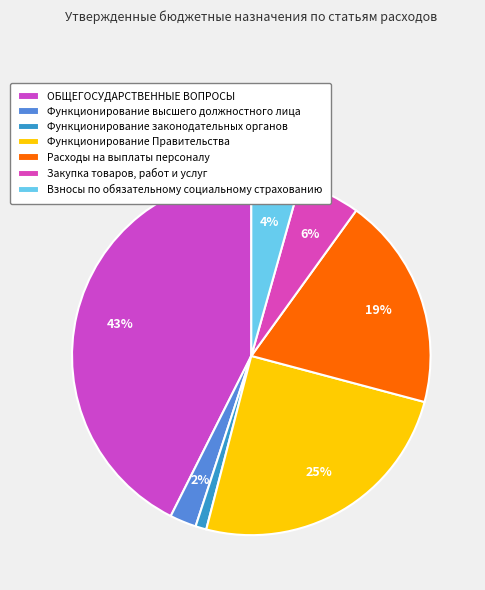

How many slices are in this pie chart?

7